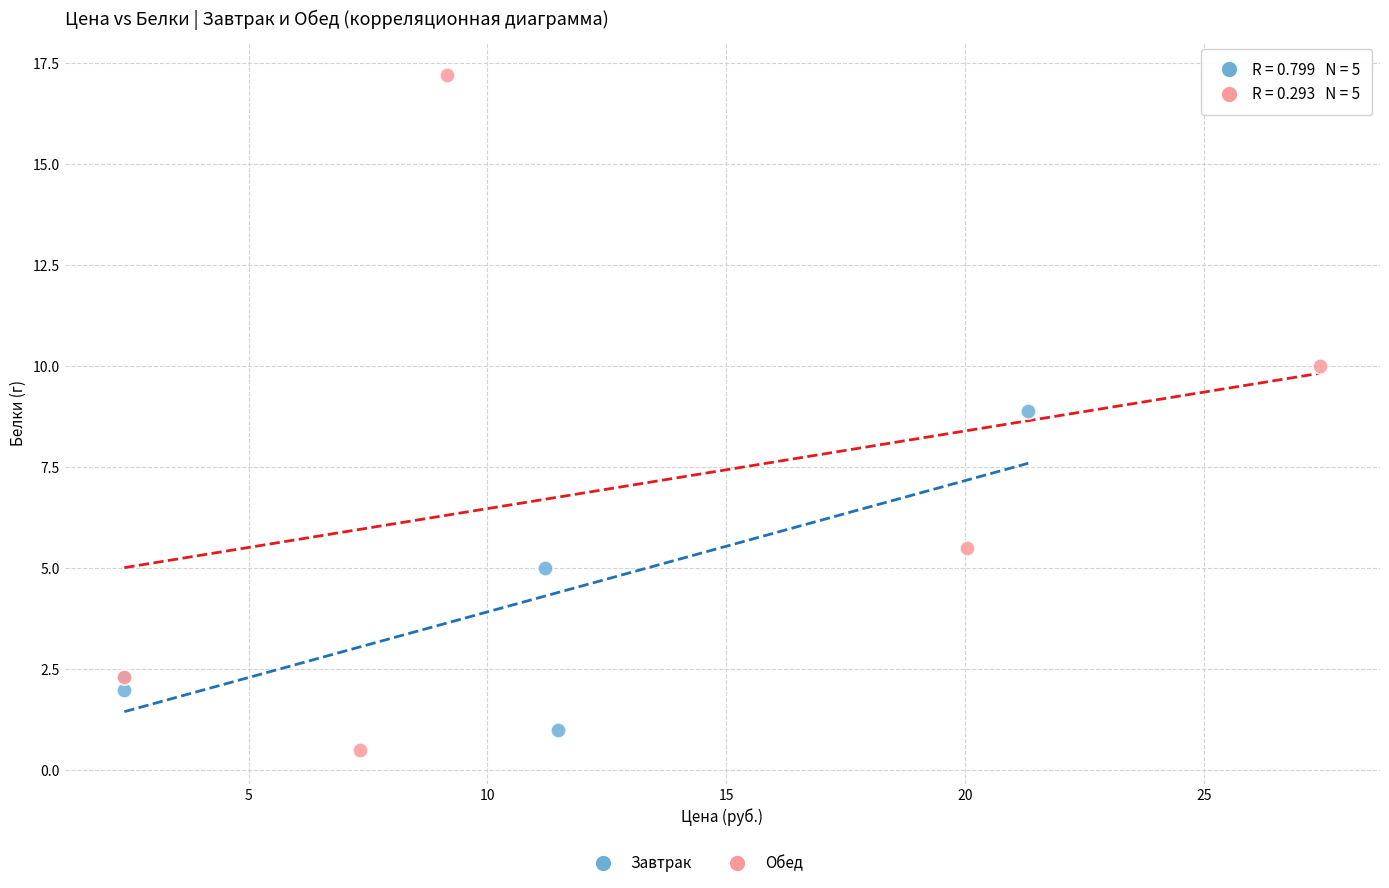

Which series has the largest Y range (max minus min)?

Обед